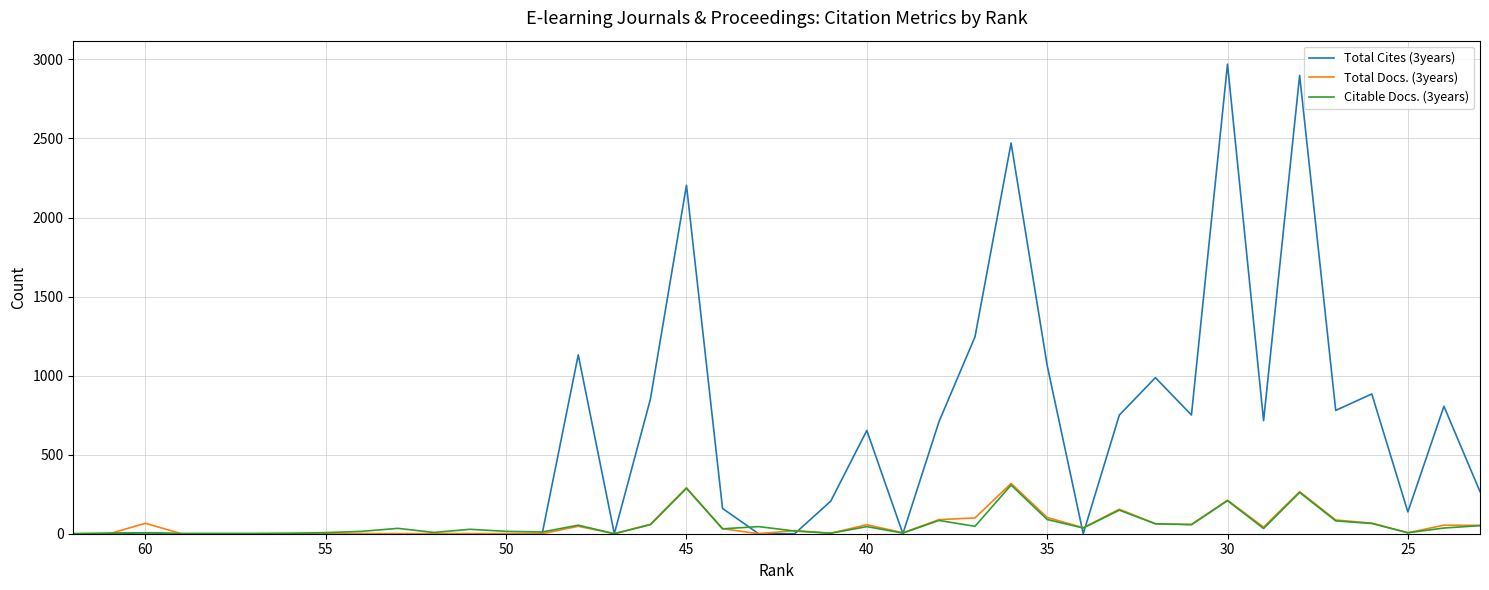

Which series has the largest range (max minus min)?

Total Cites (3years)